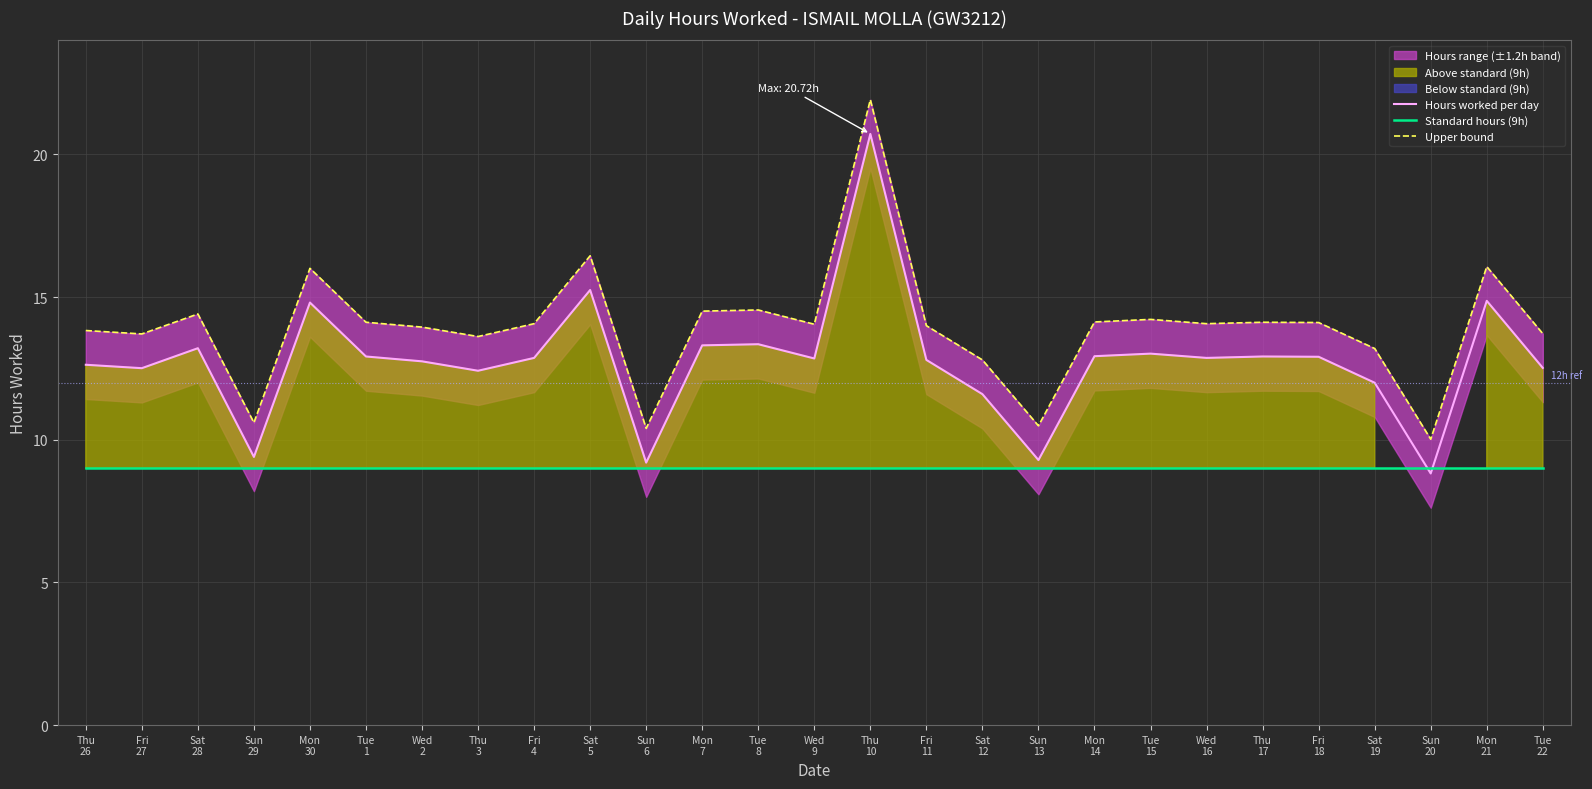

Is it true that Hours worked per day equals 17.2 at Tue
1?

False